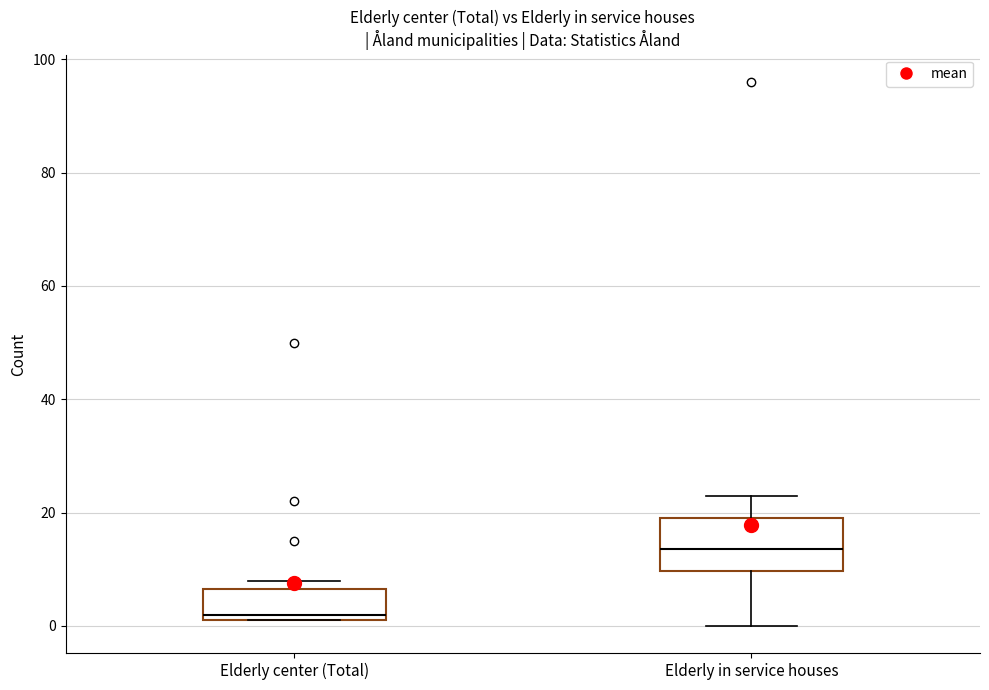

Which box has the lowest median line?

Elderly center (Total)